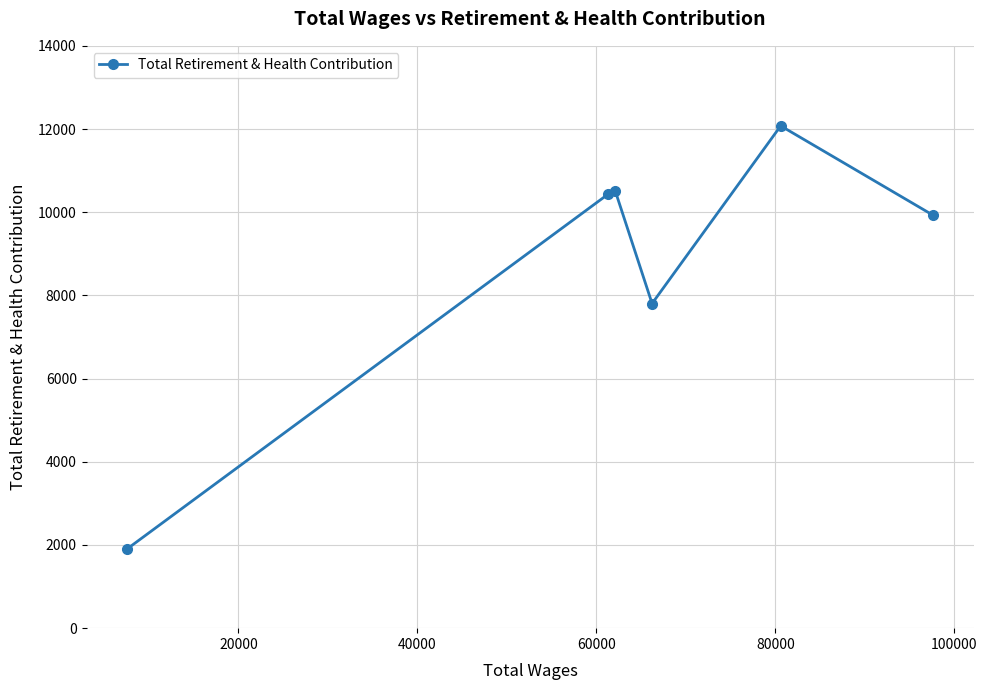

How many points are higher than both their immediate neighbors (excluding endpoints)?

2